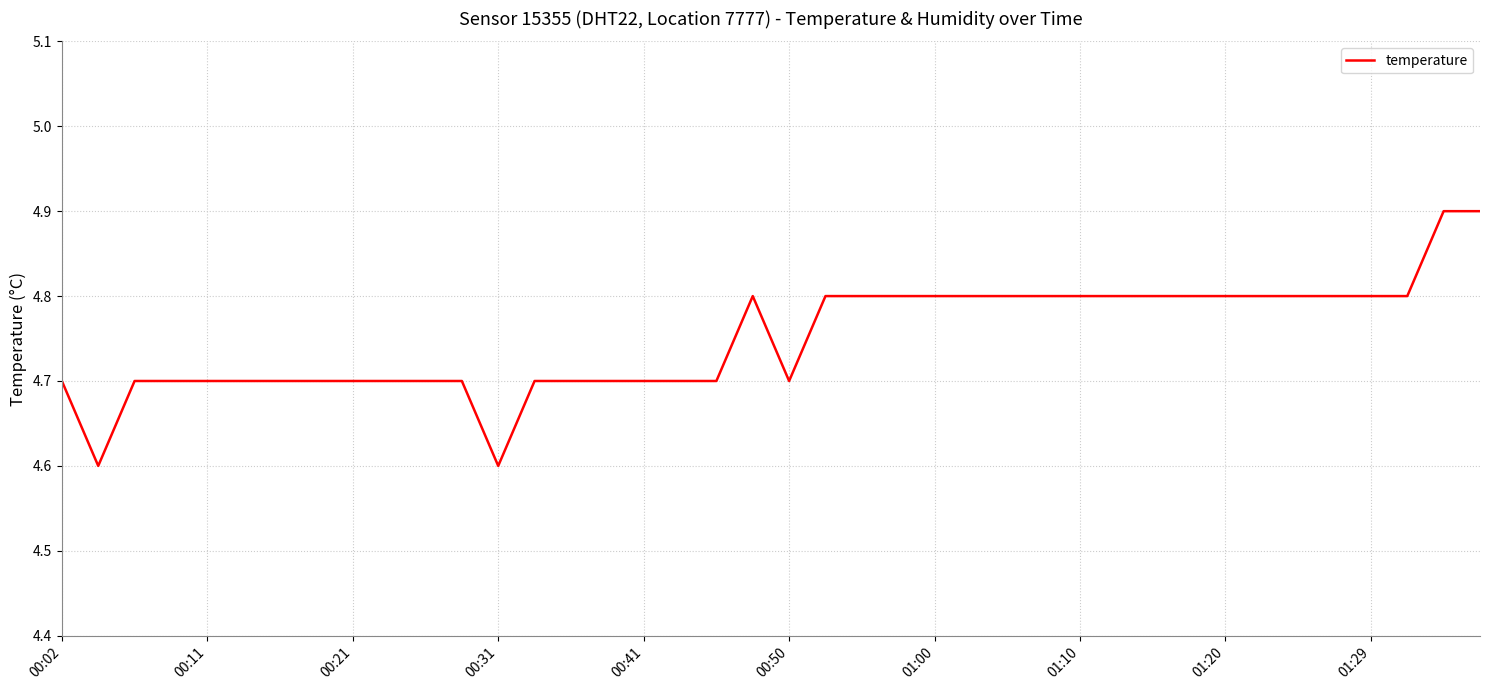

What is the maximum value shown in the chart?

4.9